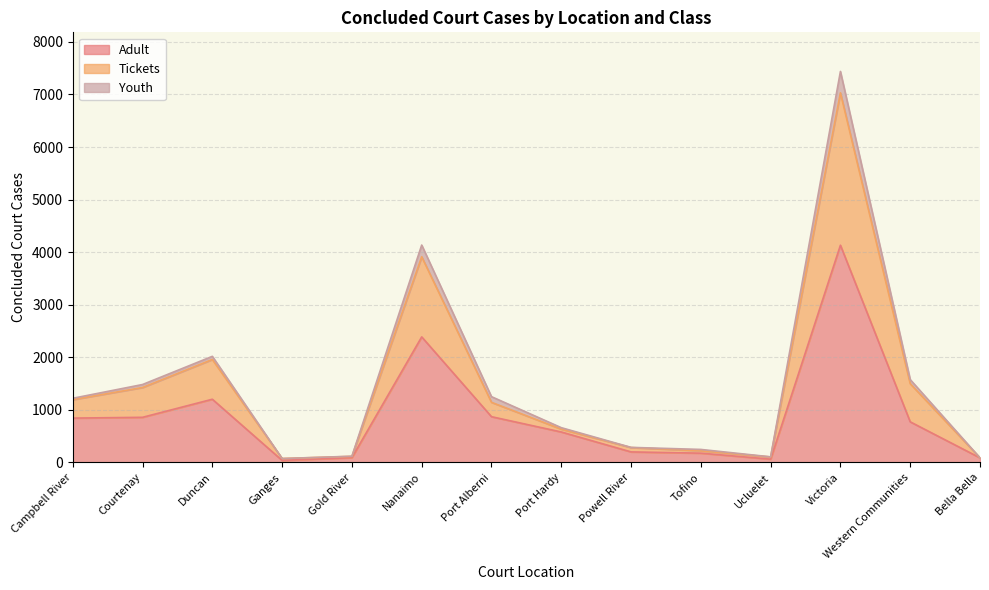

What are all the series names shown in the legend?

Adult, Tickets, Youth